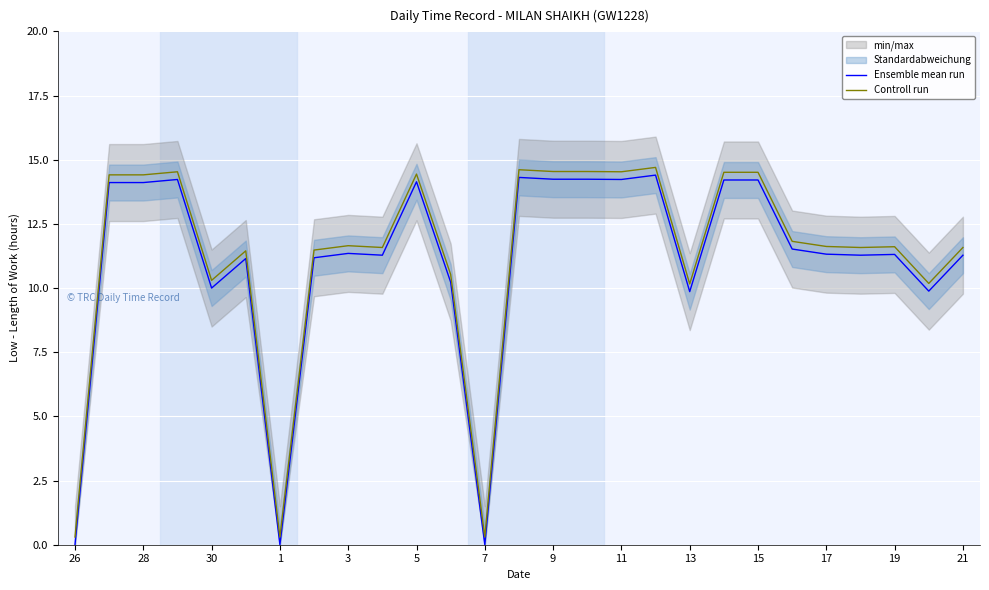

Rank the series by their maximum value, from highest to lowest.

Controll run, Ensemble mean run